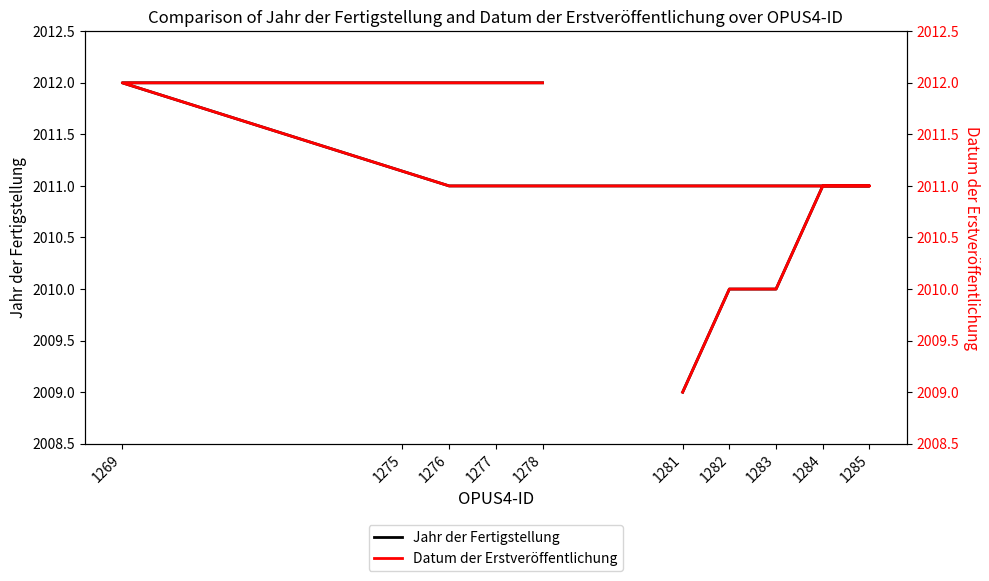

True or false: Datum der Erstveröffentlichung and Jahr der Fertigstellung intersect in this chart.

False